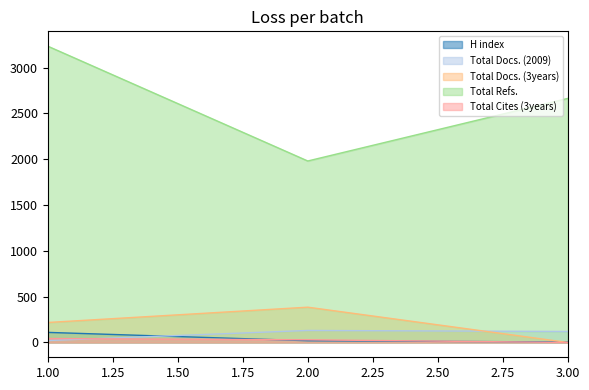

How many values in the Total Cites (3years) series are below 29?

1